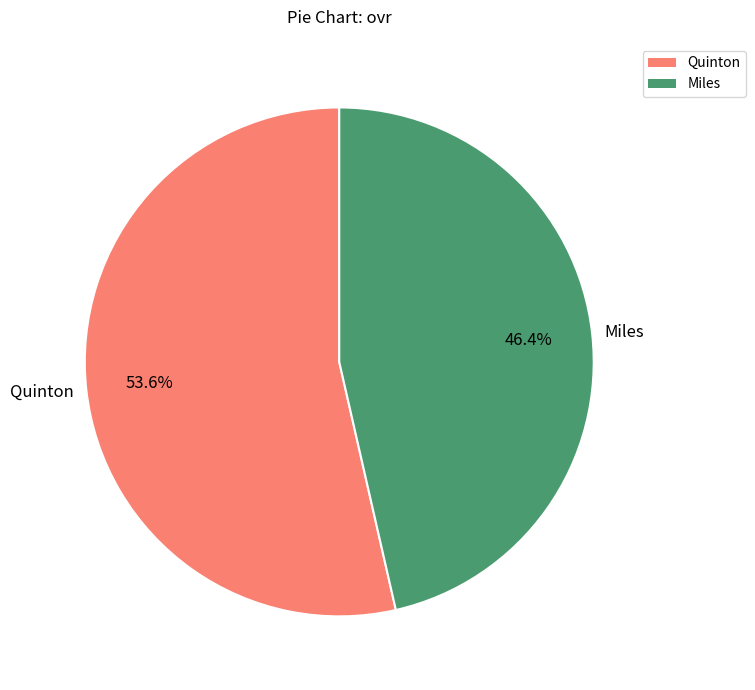

To the nearest percent, what is the difference between the largest and smallest slice percentages?

7%